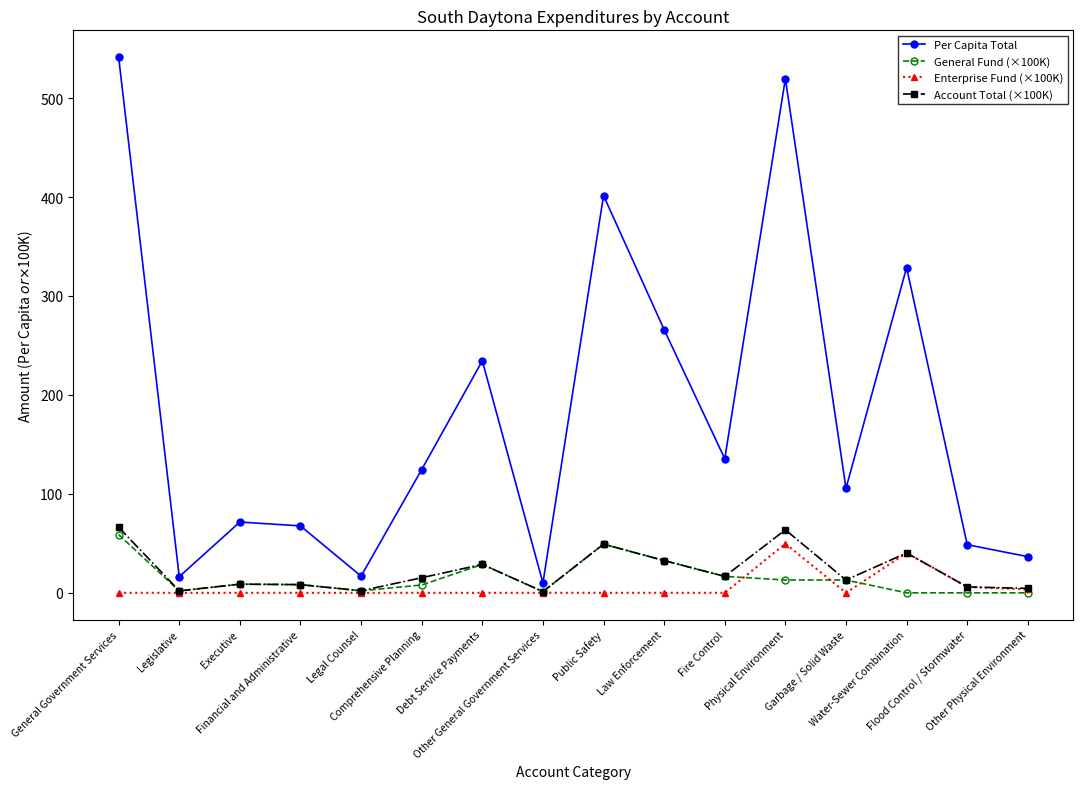

How many values in the Per Capita Total series are below 124?

8